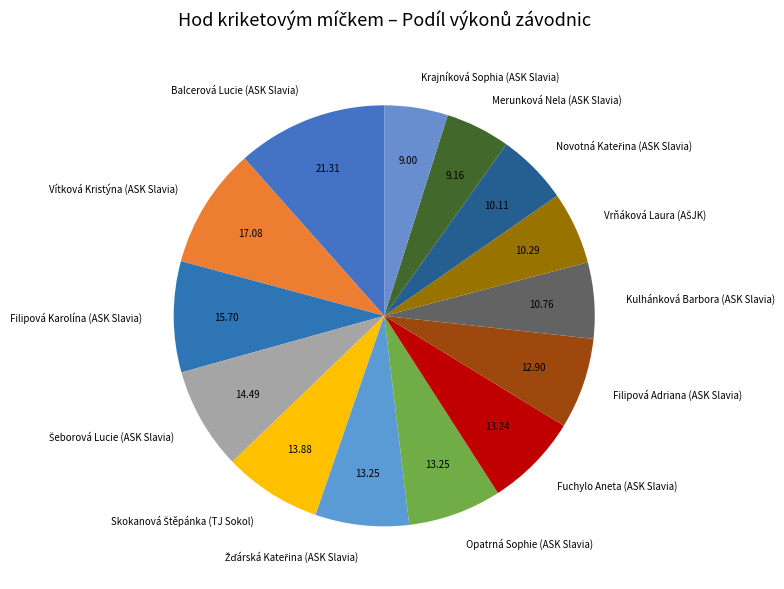

Which slice is the largest?

Balcerová Lucie (ASK Slavia)